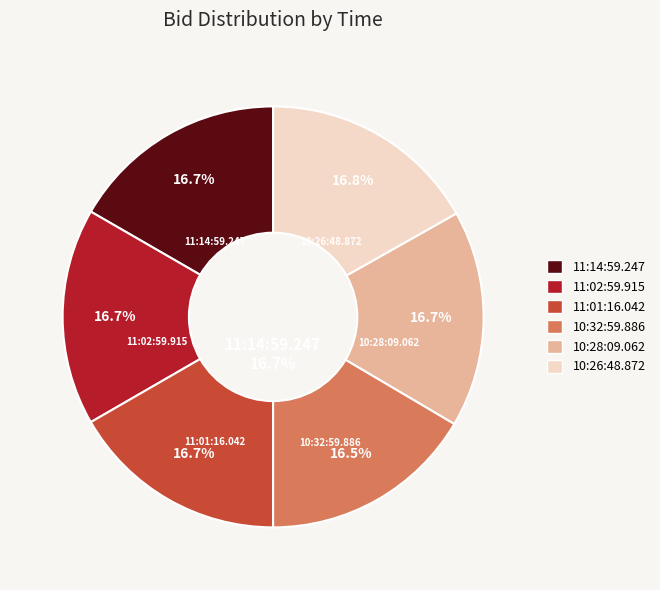

What is the ratio of the value at 11:01:16.042 to the value at 10:32:59.886?

1.0